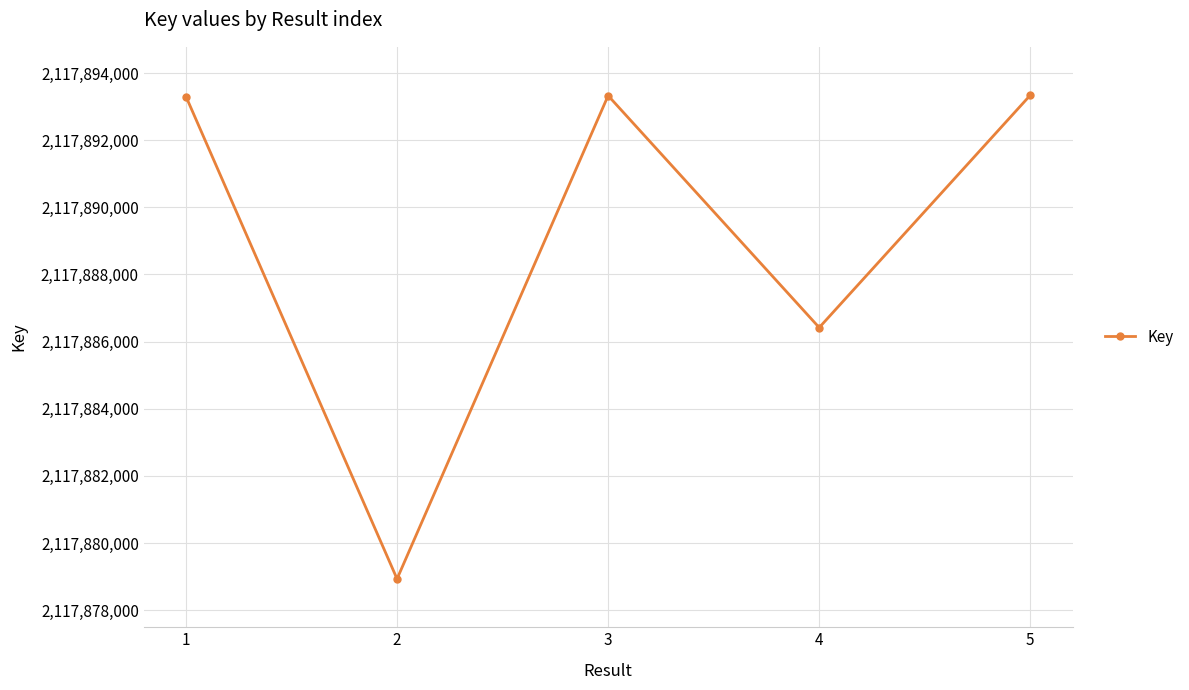

What is the value of the 1st point from the left?

2117893302